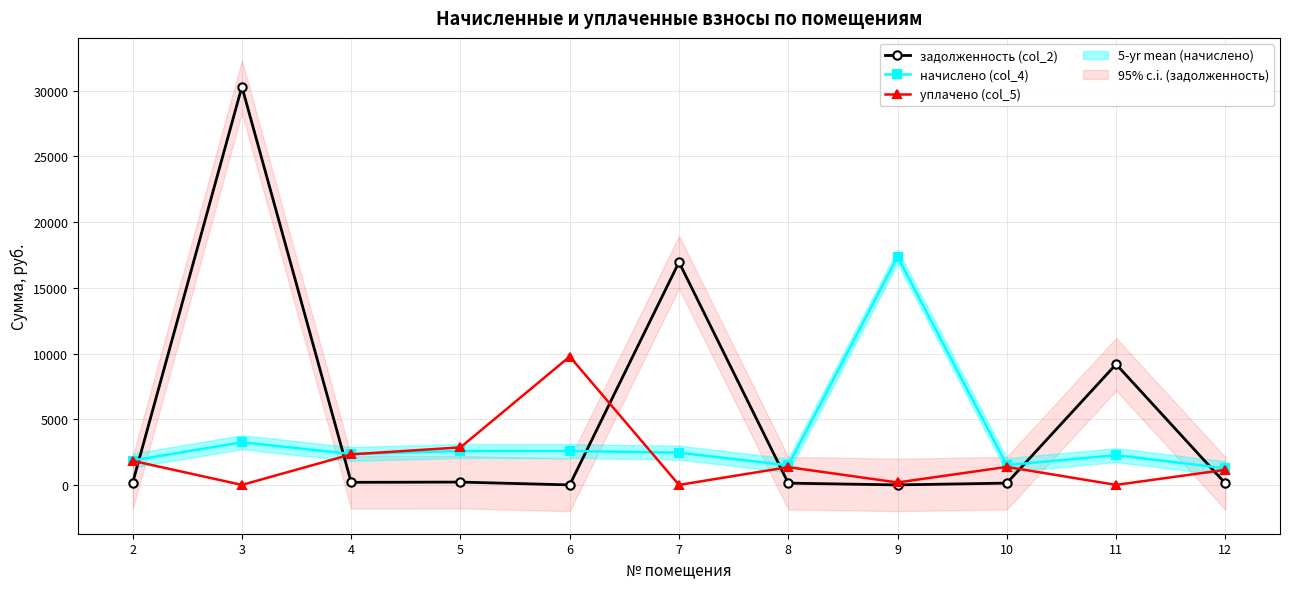

List the series in order of their peak value, lowest first.

уплачено (col_5), начислено (col_4), задолженность (col_2)